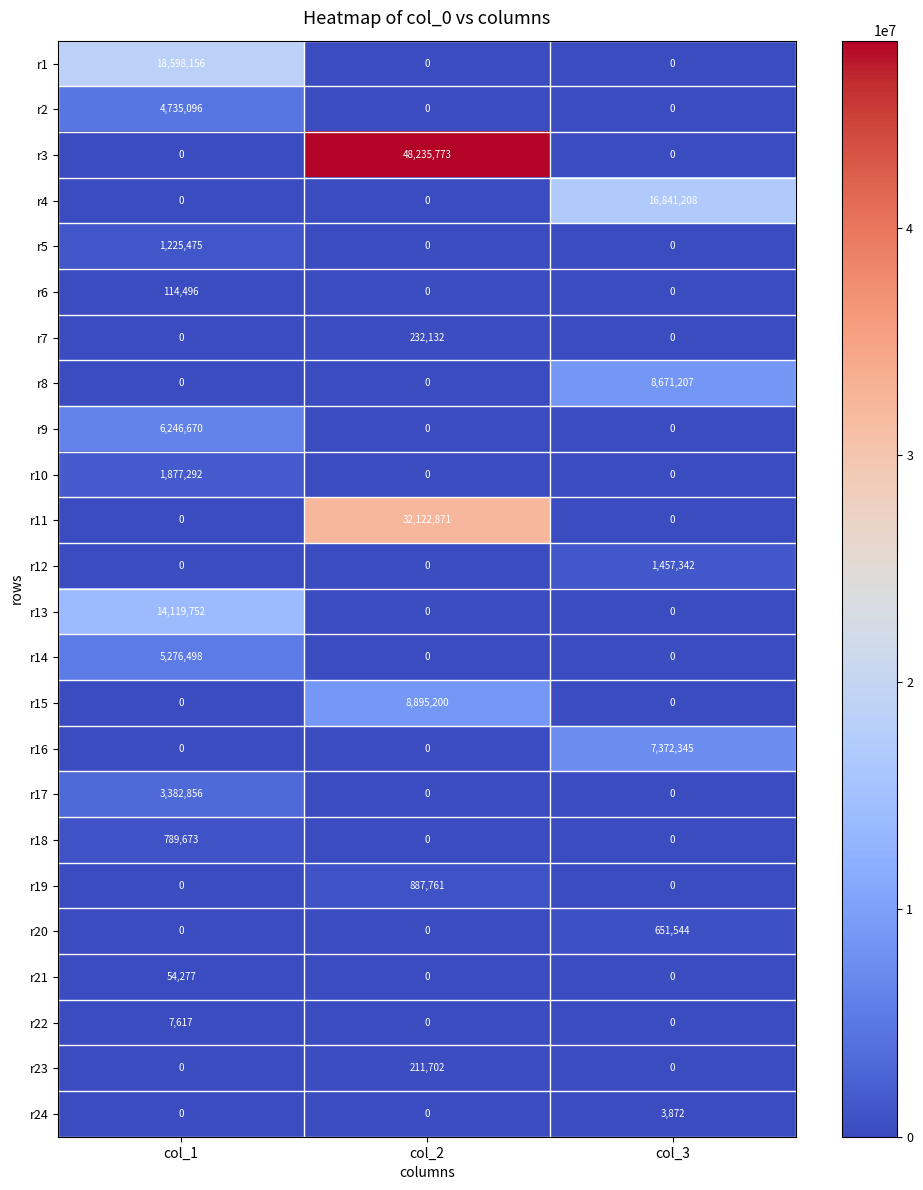

What is the average value of the r23 series?

70567